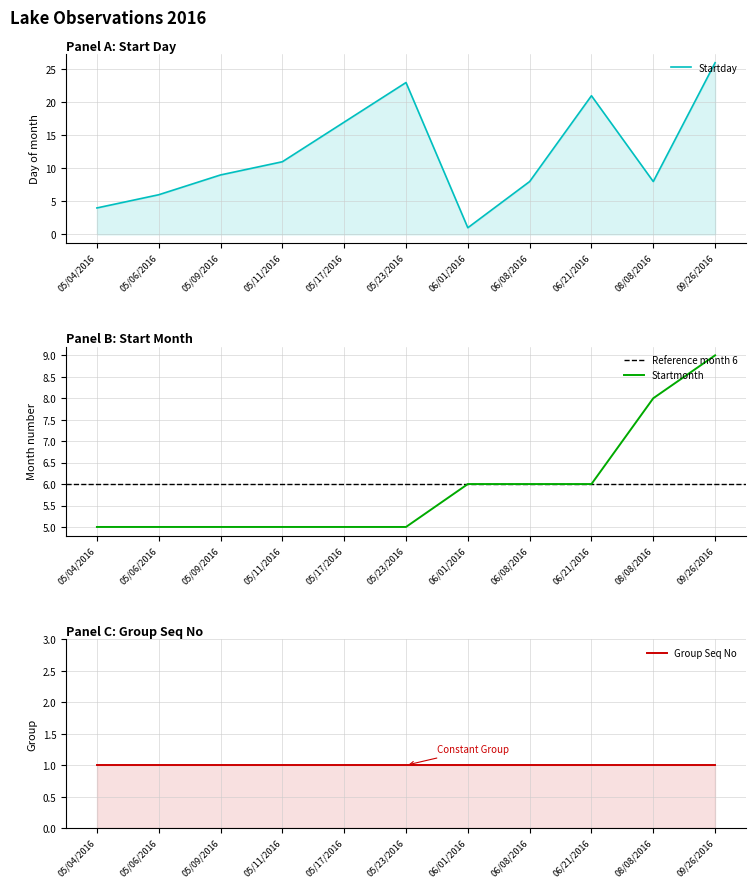

True or false: Startday has a value of 12 at 06/21/2016.

False